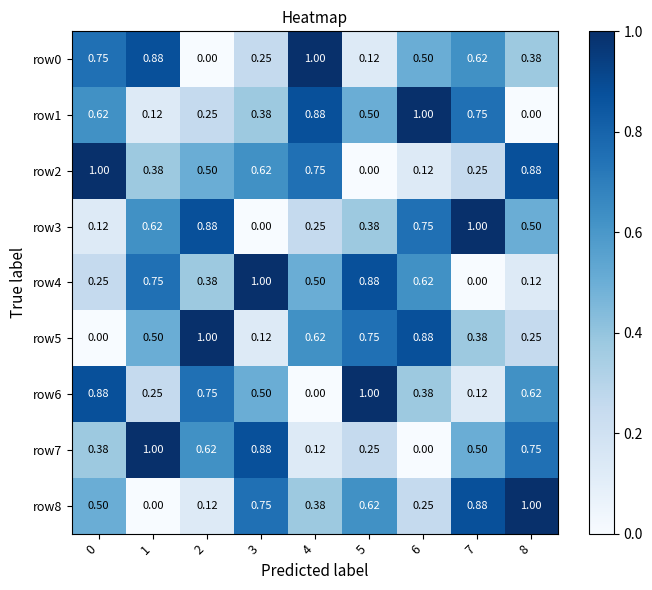

Which series has the largest total across all categories?

row0